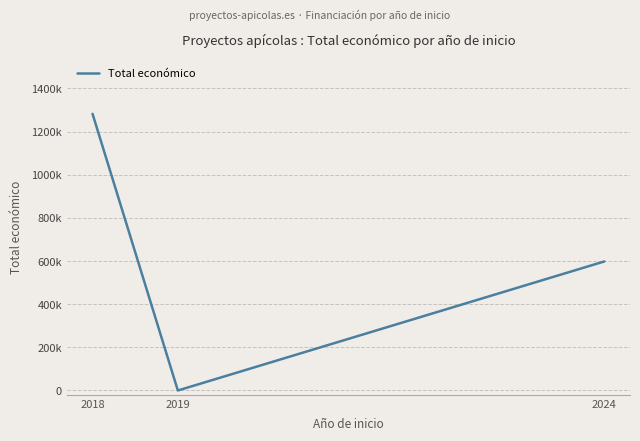

Is this an area chart (filled region under the line)?

No